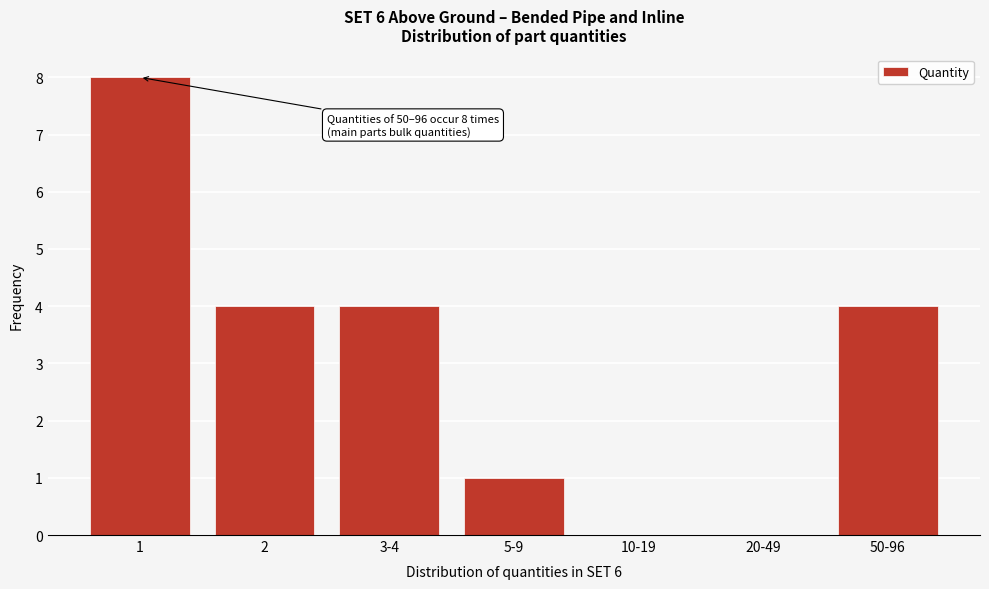

Reading left to right, transcribe all the data shown in this chart.

1=8	2=4	3-4=4	5-9=1	10-19=0	20-49=0	50-96=4